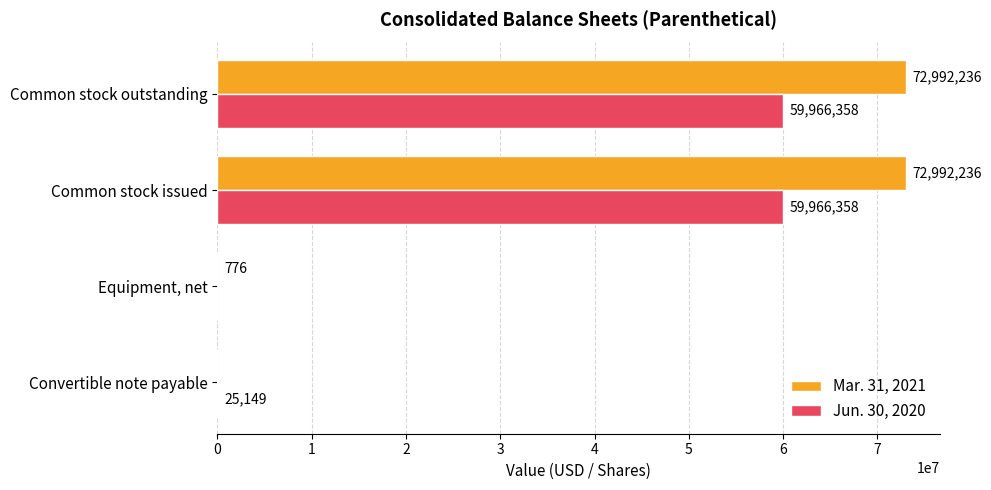

The value of Jun. 30, 2020 at Equipment, net is 21114064. True or false?

False